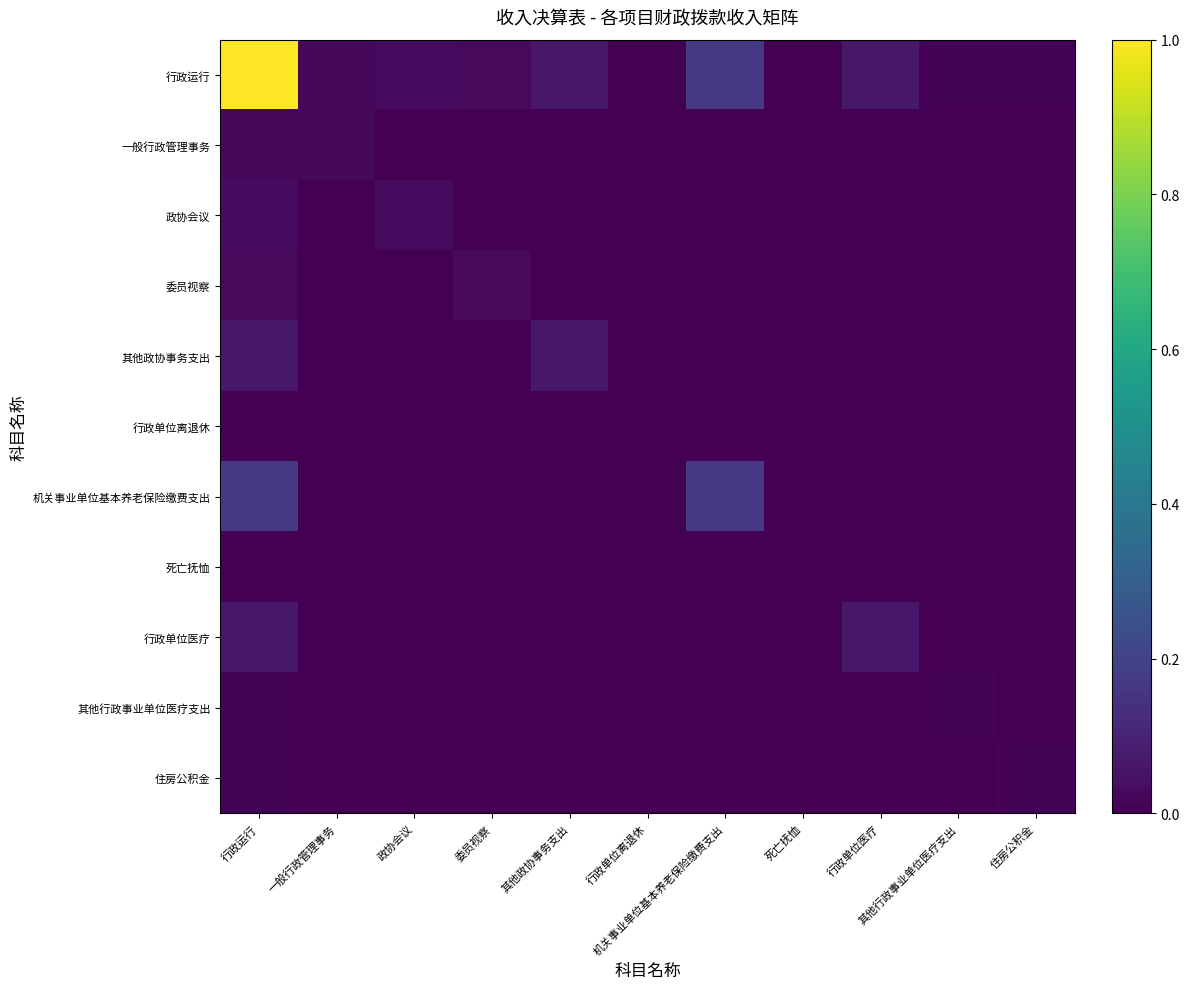

Reading left to right, what are all the values shown in this chart?

行政运行: 行政运行=1.0	一般行政管理事务=0.0	政协会议=0.0	委员视察=0.0	其他政协事务支出=0.1	行政单位离退休=0.0	机关事业单位基本养老保险缴费支出=0.2	死亡抚恤=0.0	行政单位医疗=0.1	其他行政事业单位医疗支出=0.0	住房公积金=0.0
一般行政管理事务: 行政运行=0.0	一般行政管理事务=0.0	政协会议=0.0	委员视察=0.0	其他政协事务支出=0.0	行政单位离退休=0.0	机关事业单位基本养老保险缴费支出=0.0	死亡抚恤=0.0	行政单位医疗=0.0	其他行政事业单位医疗支出=0.0	住房公积金=0.0
政协会议: 行政运行=0.0	一般行政管理事务=0.0	政协会议=0.0	委员视察=0.0	其他政协事务支出=0.0	行政单位离退休=0.0	机关事业单位基本养老保险缴费支出=0.0	死亡抚恤=0.0	行政单位医疗=0.0	其他行政事业单位医疗支出=0.0	住房公积金=0.0
委员视察: 行政运行=0.0	一般行政管理事务=0.0	政协会议=0.0	委员视察=0.0	其他政协事务支出=0.0	行政单位离退休=0.0	机关事业单位基本养老保险缴费支出=0.0	死亡抚恤=0.0	行政单位医疗=0.0	其他行政事业单位医疗支出=0.0	住房公积金=0.0
其他政协事务支出: 行政运行=0.1	一般行政管理事务=0.0	政协会议=0.0	委员视察=0.0	其他政协事务支出=0.1	行政单位离退休=0.0	机关事业单位基本养老保险缴费支出=0.0	死亡抚恤=0.0	行政单位医疗=0.0	其他行政事业单位医疗支出=0.0	住房公积金=0.0
行政单位离退休: 行政运行=0.0	一般行政管理事务=0.0	政协会议=0.0	委员视察=0.0	其他政协事务支出=0.0	行政单位离退休=0.0	机关事业单位基本养老保险缴费支出=0.0	死亡抚恤=0.0	行政单位医疗=0.0	其他行政事业单位医疗支出=0.0	住房公积金=0.0
机关事业单位基本养老保险缴费支出: 行政运行=0.2	一般行政管理事务=0.0	政协会议=0.0	委员视察=0.0	其他政协事务支出=0.0	行政单位离退休=0.0	机关事业单位基本养老保险缴费支出=0.2	死亡抚恤=0.0	行政单位医疗=0.0	其他行政事业单位医疗支出=0.0	住房公积金=0.0
死亡抚恤: 行政运行=0.0	一般行政管理事务=0.0	政协会议=0.0	委员视察=0.0	其他政协事务支出=0.0	行政单位离退休=0.0	机关事业单位基本养老保险缴费支出=0.0	死亡抚恤=0.0	行政单位医疗=0.0	其他行政事业单位医疗支出=0.0	住房公积金=0.0
行政单位医疗: 行政运行=0.1	一般行政管理事务=0.0	政协会议=0.0	委员视察=0.0	其他政协事务支出=0.0	行政单位离退休=0.0	机关事业单位基本养老保险缴费支出=0.0	死亡抚恤=0.0	行政单位医疗=0.1	其他行政事业单位医疗支出=0.0	住房公积金=0.0
其他行政事业单位医疗支出: 行政运行=0.0	一般行政管理事务=0.0	政协会议=0.0	委员视察=0.0	其他政协事务支出=0.0	行政单位离退休=0.0	机关事业单位基本养老保险缴费支出=0.0	死亡抚恤=0.0	行政单位医疗=0.0	其他行政事业单位医疗支出=0.0	住房公积金=0.0
住房公积金: 行政运行=0.0	一般行政管理事务=0.0	政协会议=0.0	委员视察=0.0	其他政协事务支出=0.0	行政单位离退休=0.0	机关事业单位基本养老保险缴费支出=0.0	死亡抚恤=0.0	行政单位医疗=0.0	其他行政事业单位医疗支出=0.0	住房公积金=0.0